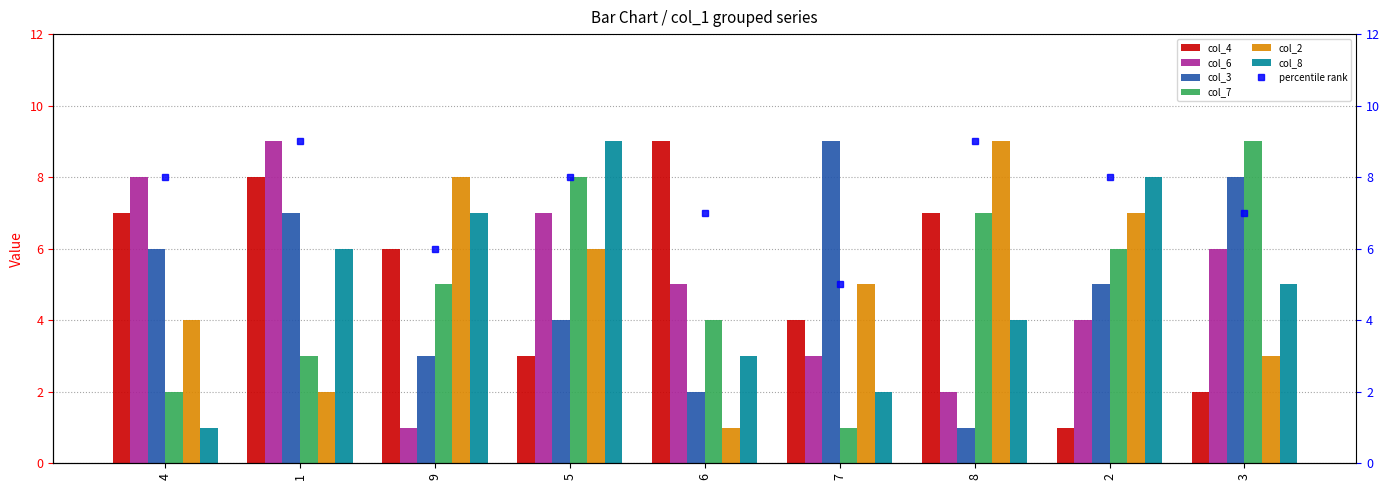

What position from the right is 2?

2